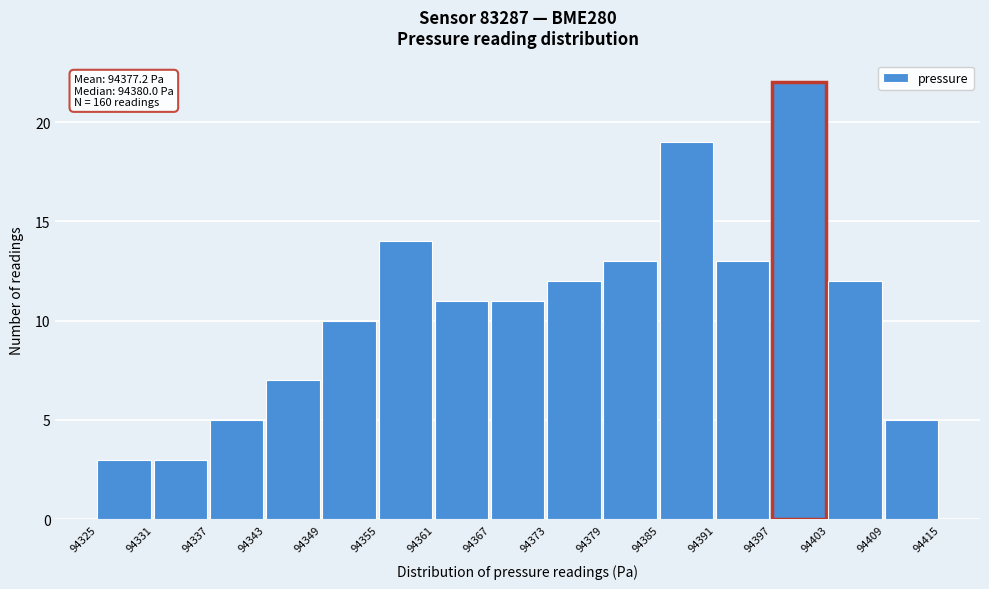

Which range on the x-axis has the tallest bar?

94397 to 94403